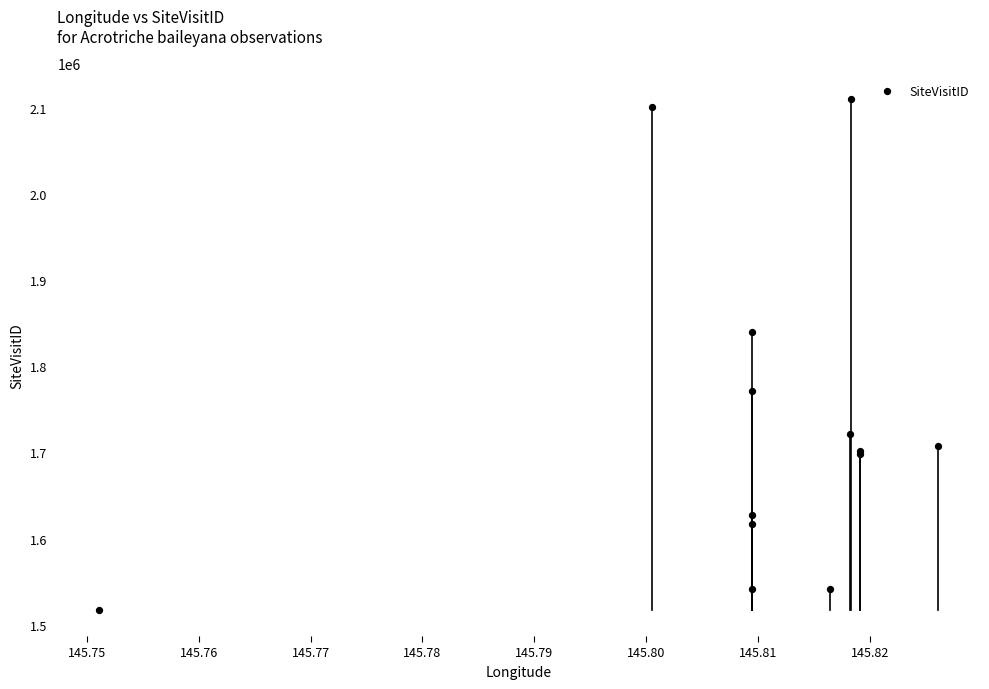

What Y value in the scatter plot is closest to 1813471?

1839482